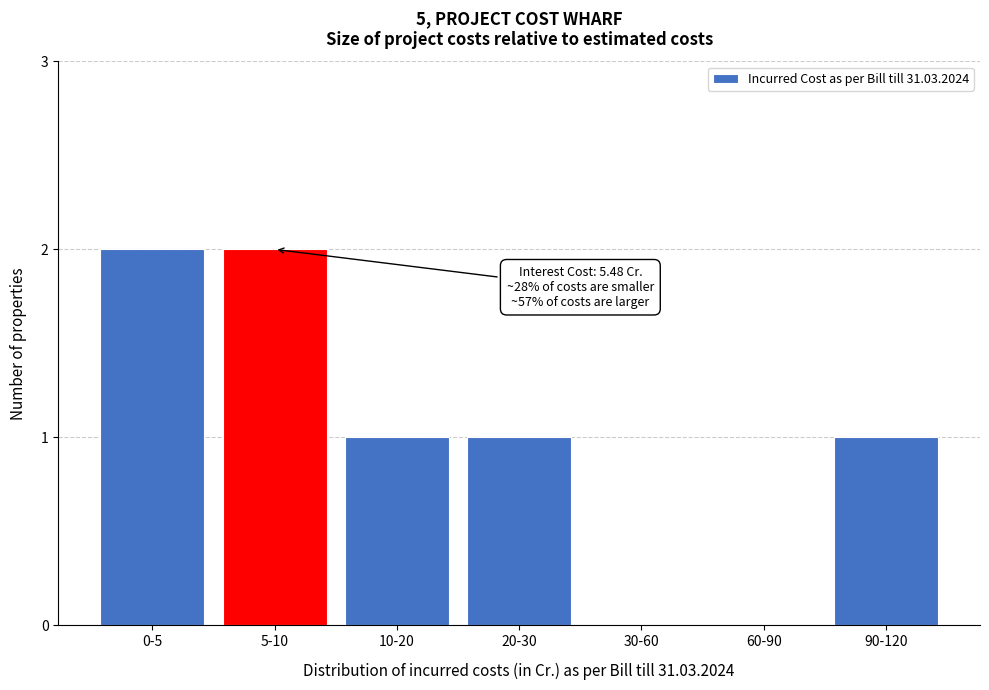

Reading right to left, transcribe all the data shown in this chart.

90-120=1	60-90=0	30-60=0	20-30=1	10-20=1	5-10=2	0-5=2